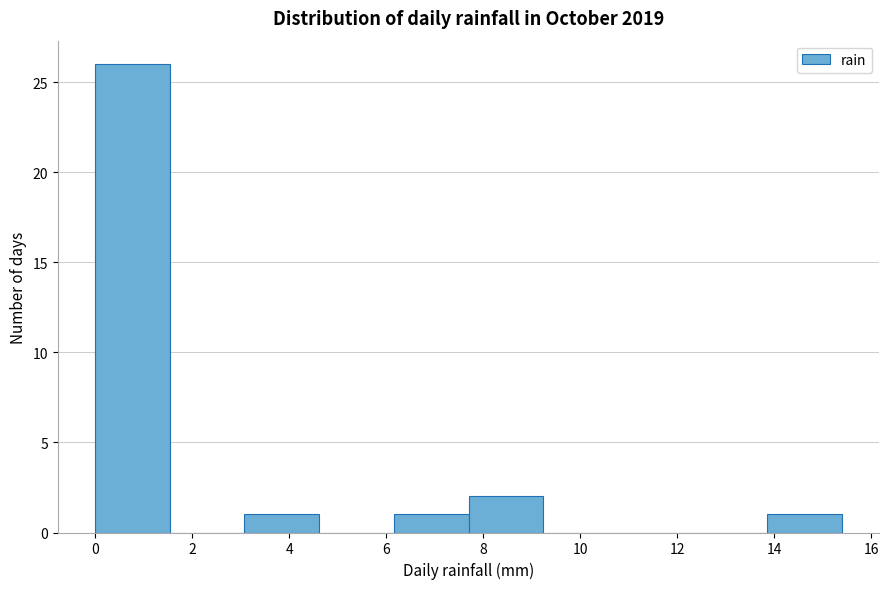

Over which range of the x-axis is the bar tallest?

0.00 to 1.54